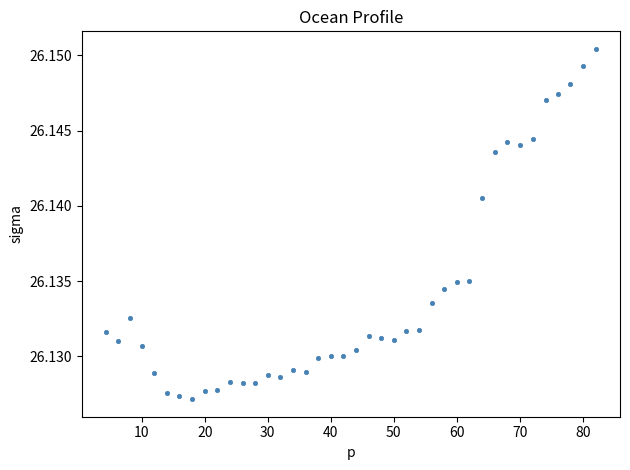

What is the range of X values (max minus min)?

77.6